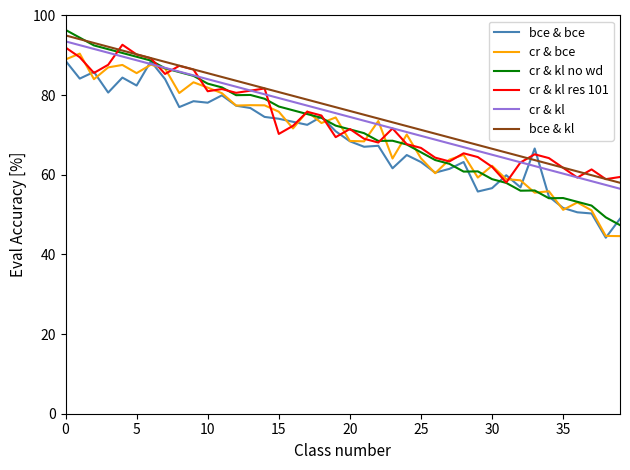

What is the smallest value displayed?

44.2